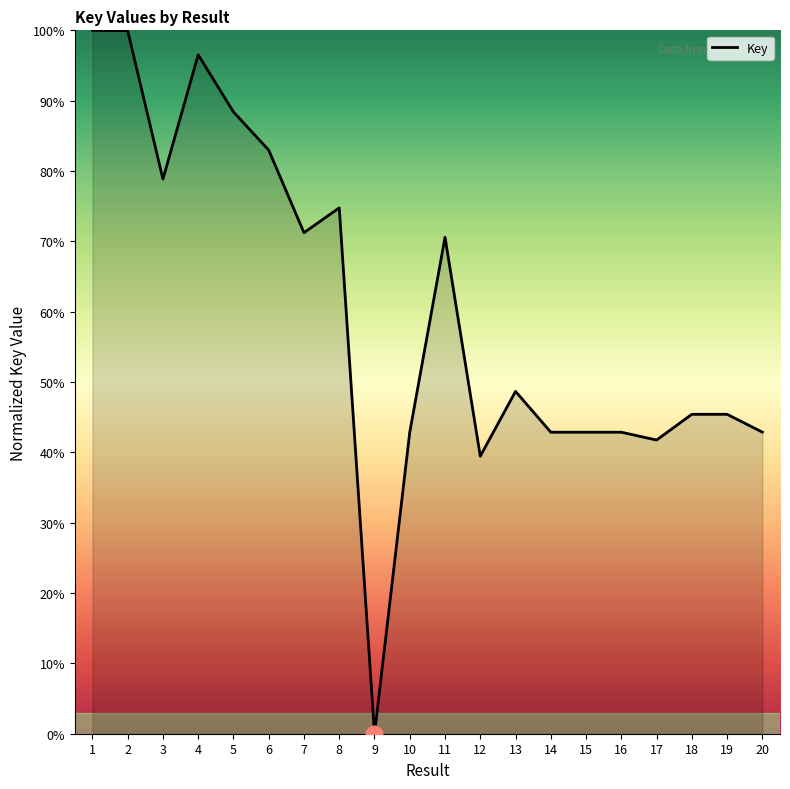

What is the difference between the values at 12 and 3?

39.4